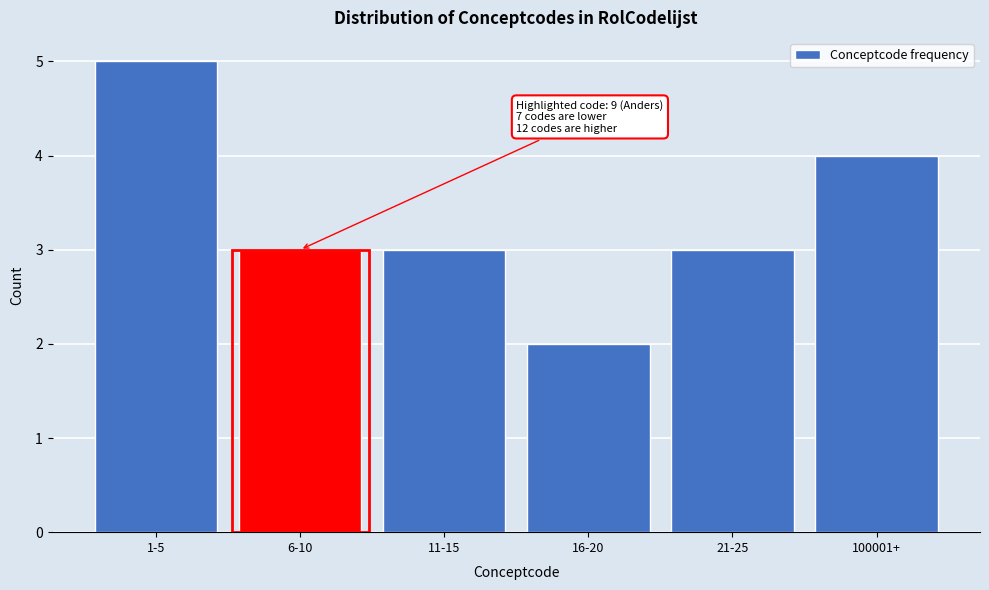

Reading left to right, what are all the values shown in this chart?

1-5=5	6-10=3	11-15=3	16-20=2	21-25=3	100001+=4